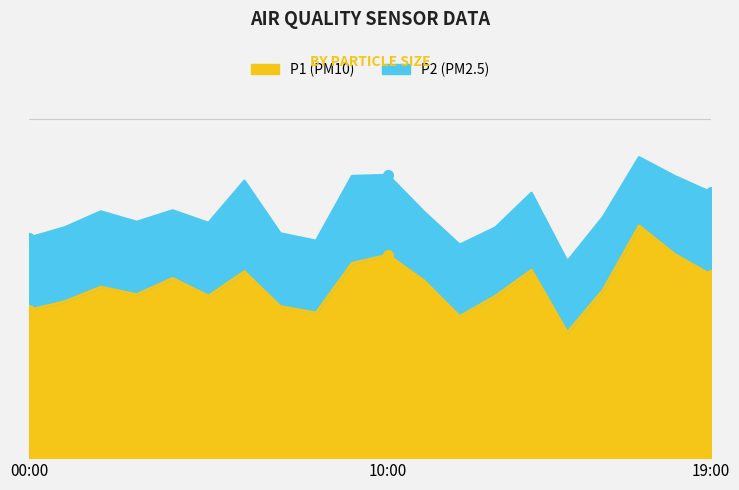

What is the difference between the maximum and second lowest values?

4.4